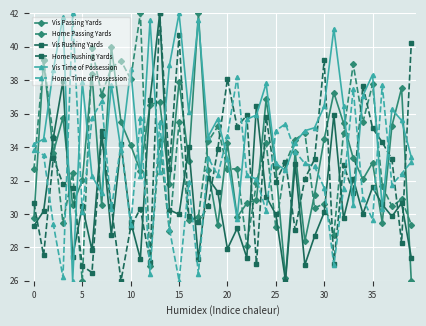

Which series has the largest total across all categories?

Vis Time of Possession